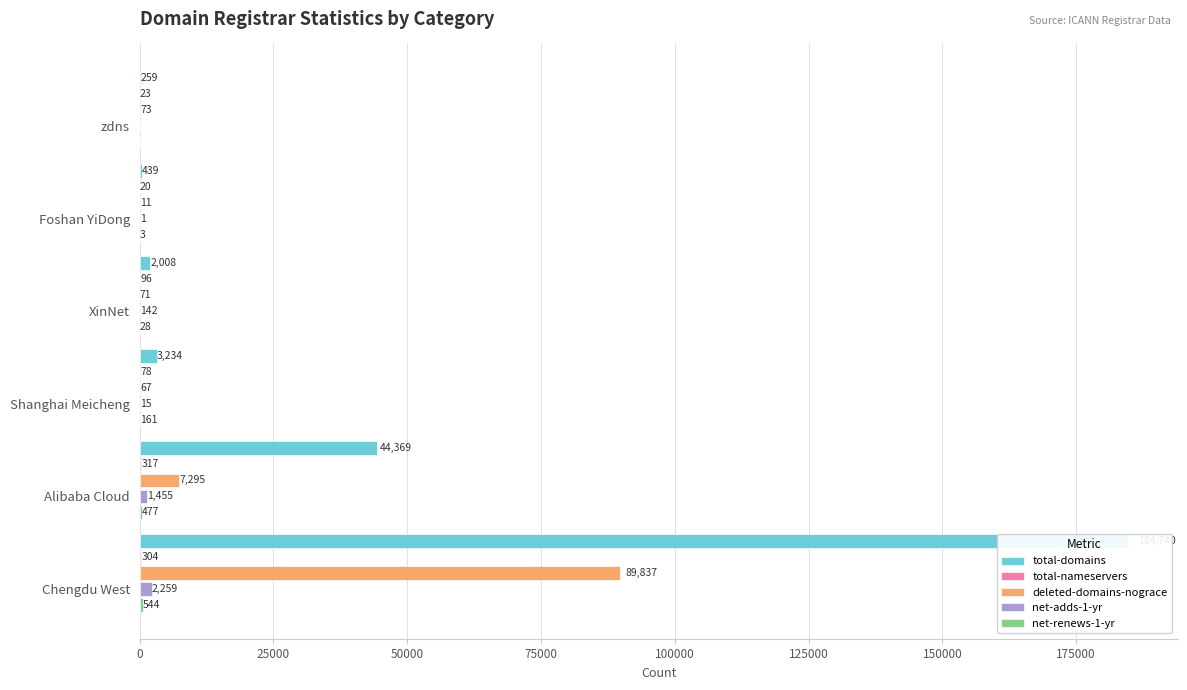

What is the difference between the highest and lowest values at 100000?

438